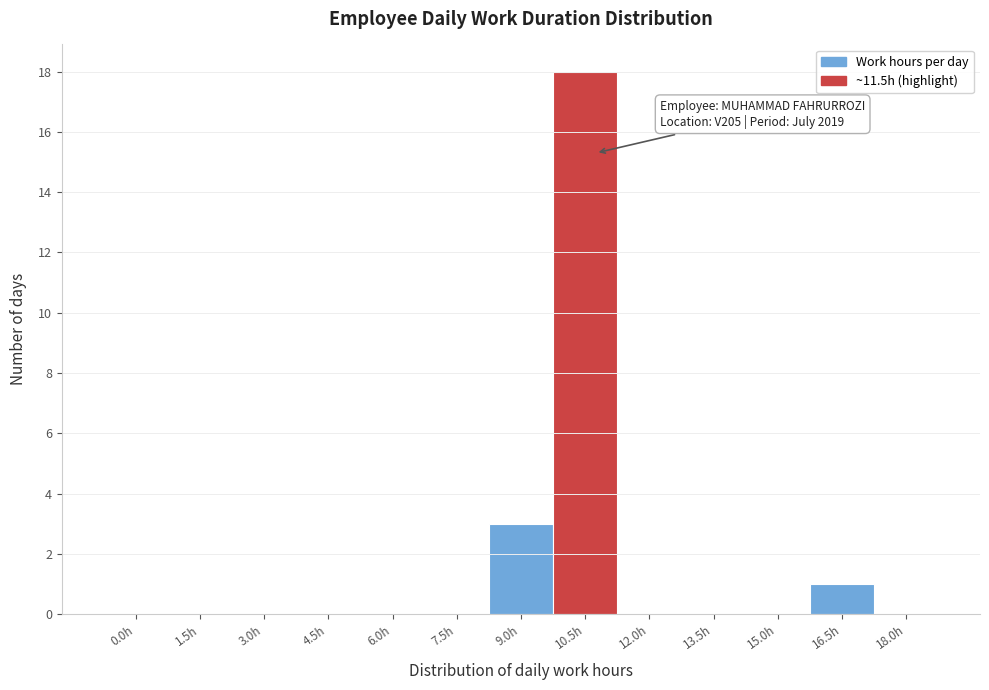

Reading right to left, list all the values displayed in this chart.

18.0h=0	16.5h=1	15.0h=0	13.5h=0	12.0h=0	10.5h=18	9.0h=3	7.5h=0	6.0h=0	4.5h=0	3.0h=0	1.5h=0	0.0h=0